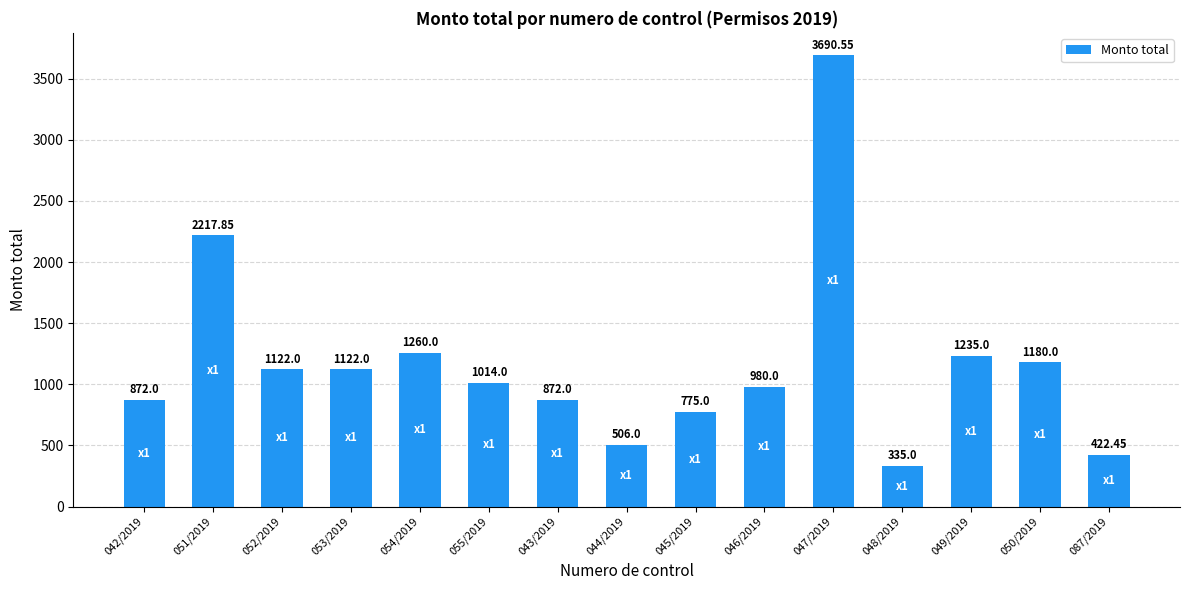

What is the approximate value at 046/2019?

980.0